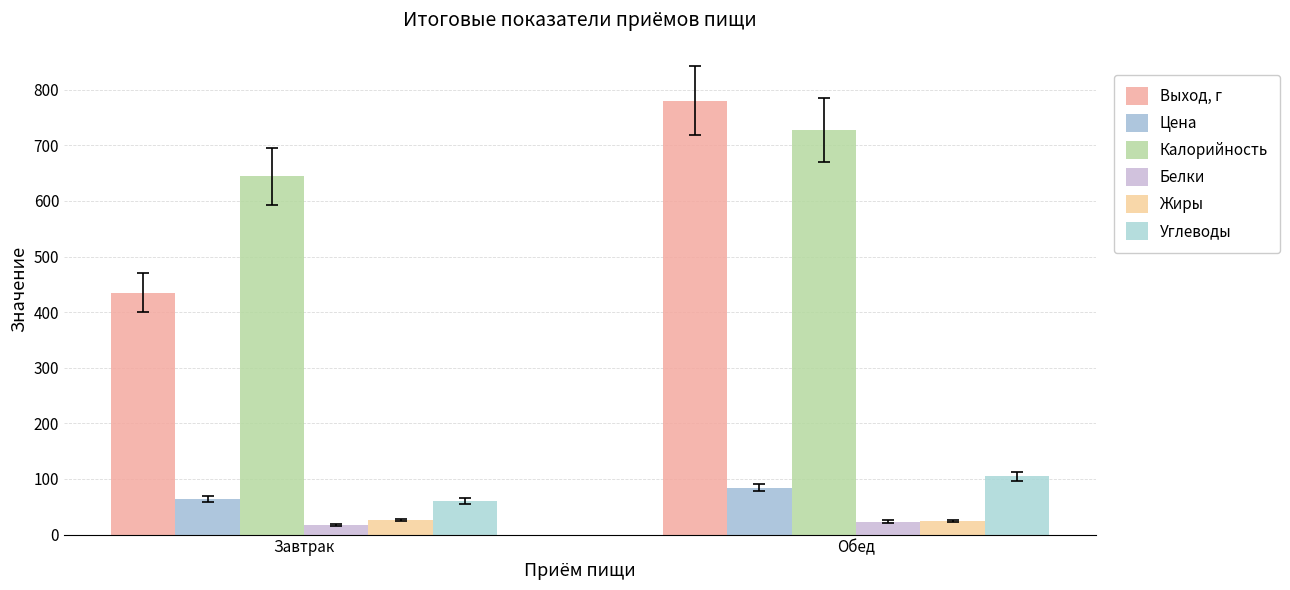

What is the total value across all series at Завтрак?

1247.0